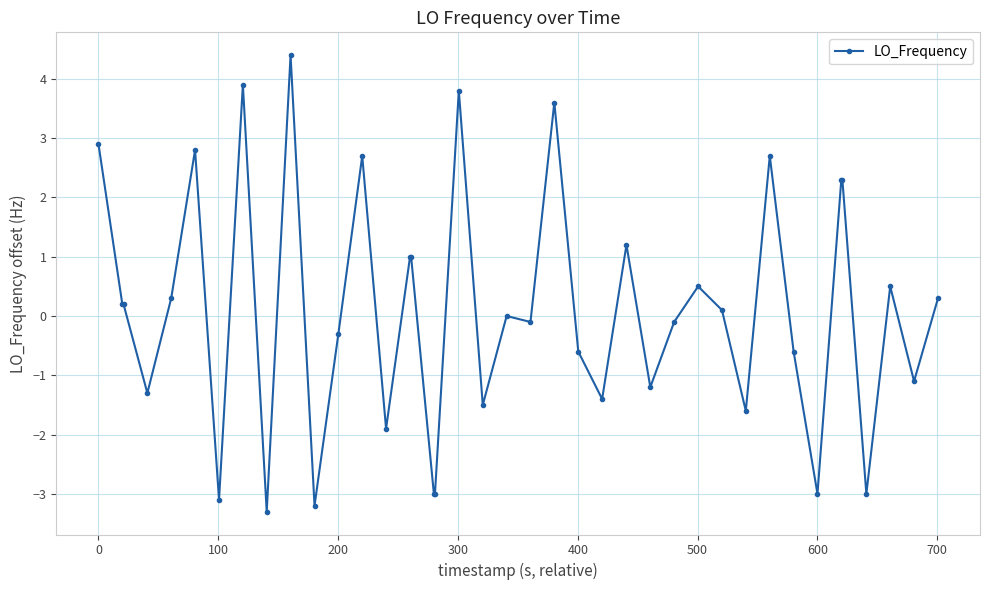

How many lines are shown in the chart?

1